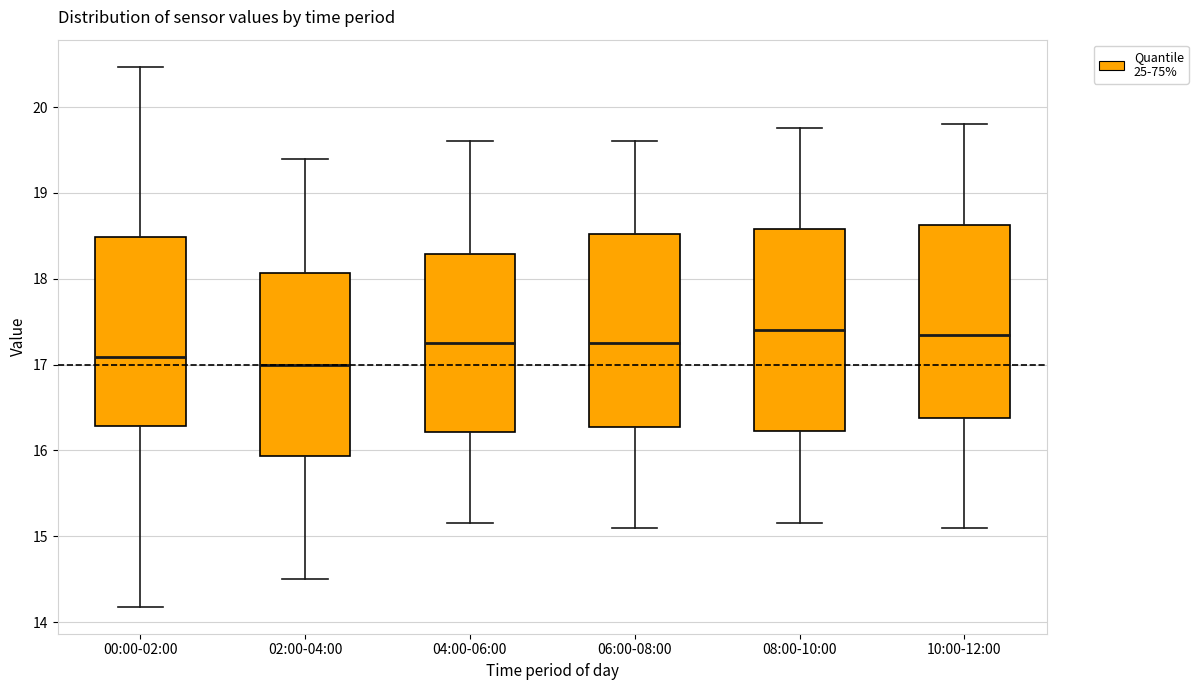

Reading left to right, transcribe this box plot: for each box, give where its median line is, the range the box spans, and where its two whiskers end, as read against the y-axis. The values are not printed on the chart, so give them approximately, as read against the axis.

00:00-02:00: median 17.1, box 16.3 to 18.5, whiskers 14.2 to 20.5
02:00-04:00: median 17.0, box 15.9 to 18.1, whiskers 14.5 to 19.4
04:00-06:00: median 17.3, box 16.2 to 18.3, whiskers 15.2 to 19.6
06:00-08:00: median 17.3, box 16.3 to 18.5, whiskers 15.1 to 19.6
08:00-10:00: median 17.4, box 16.2 to 18.6, whiskers 15.2 to 19.8
10:00-12:00: median 17.4, box 16.4 to 18.6, whiskers 15.1 to 19.8